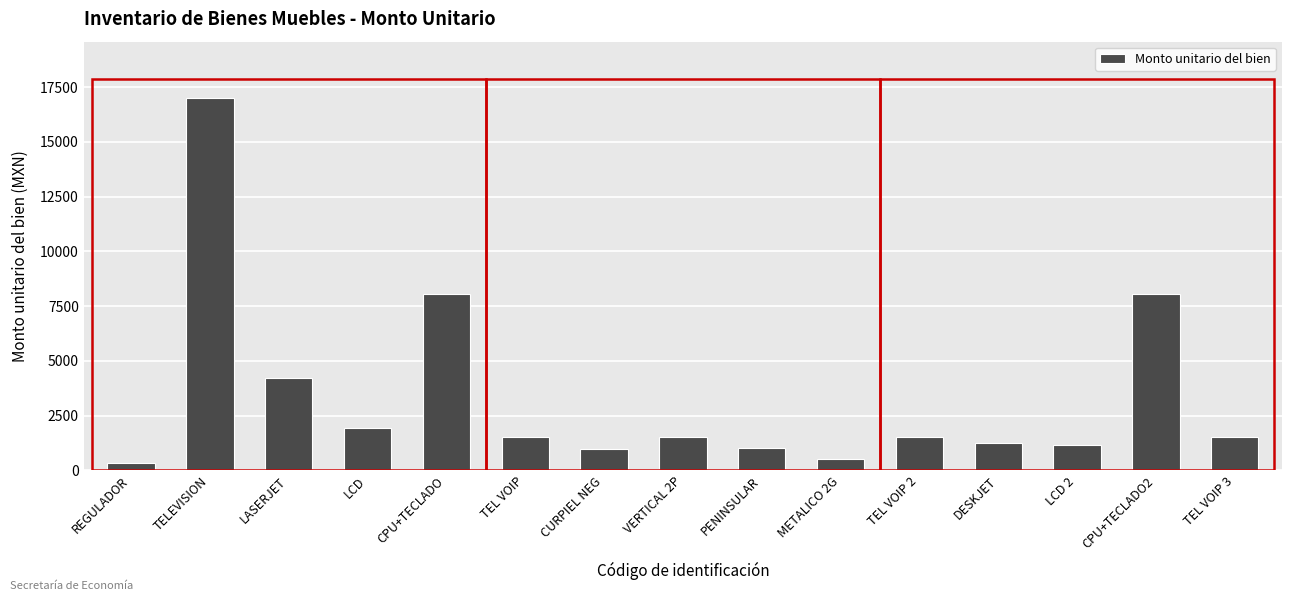

At which category does the chart reach its peak across all series?

TELEVISION